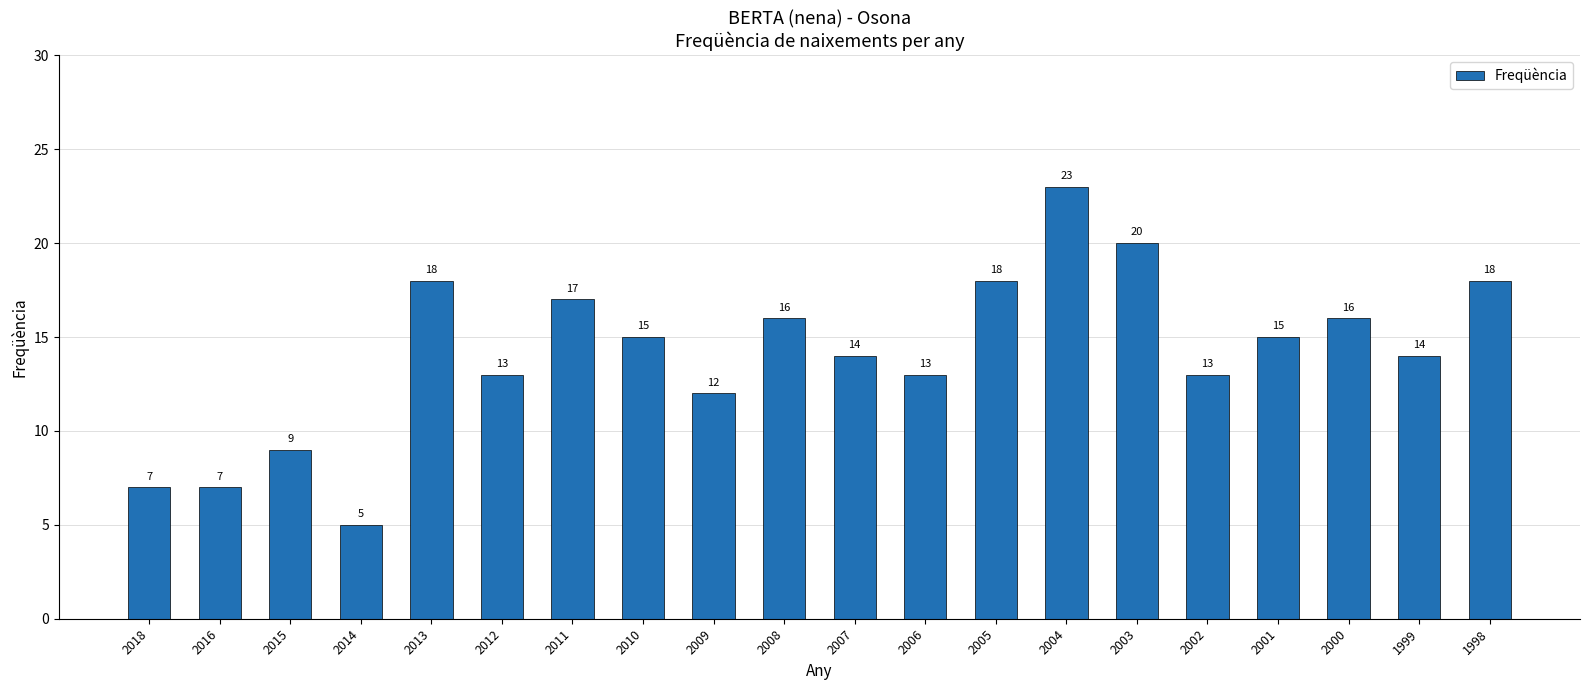

Reading left to right, transcribe all the data shown in this chart.

2018=7	2016=7	2015=9	2014=5	2013=18	2012=13	2011=17	2010=15	2009=12	2008=16	2007=14	2006=13	2005=18	2004=23	2003=20	2002=13	2001=15	2000=16	1999=14	1998=18